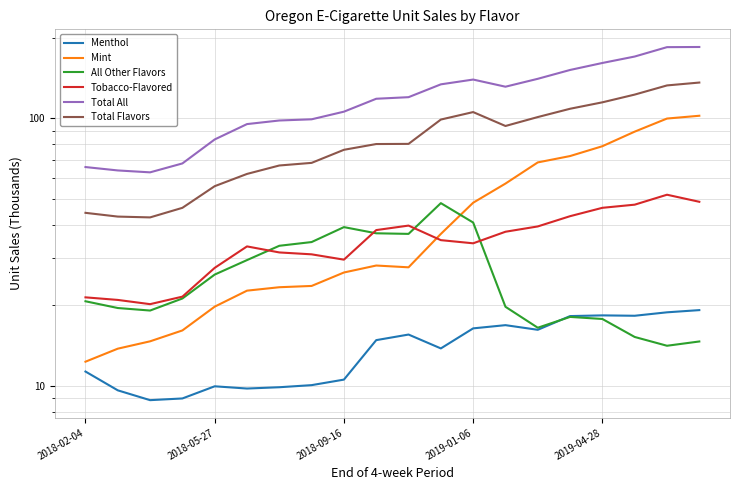

What are all the series names shown in the legend?

Menthol, Mint, All Other Flavors, Tobacco-Flavored, Total All, Total Flavors